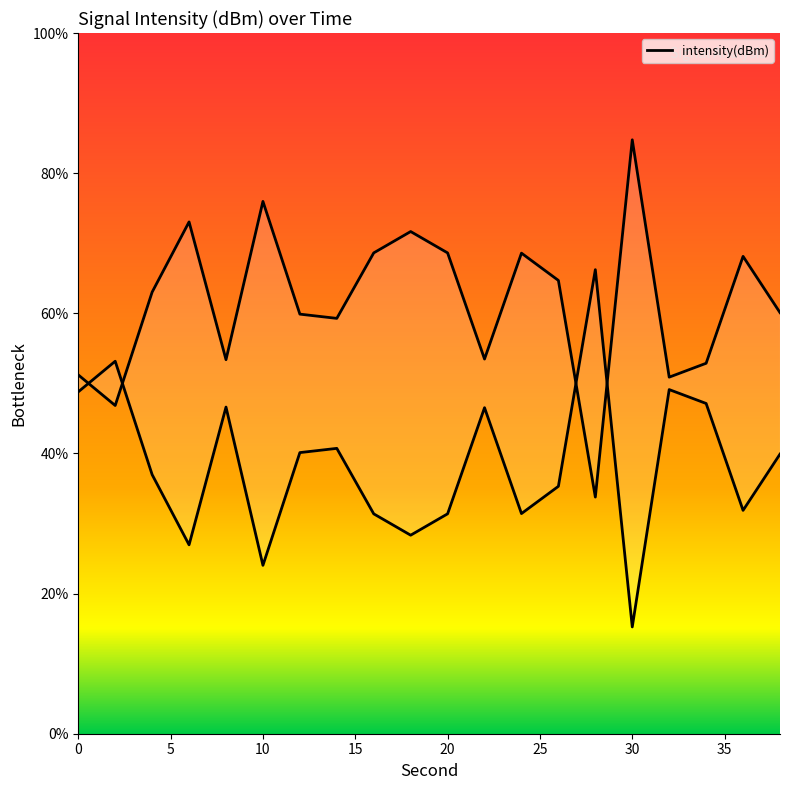

Read the value at 16.

31.4